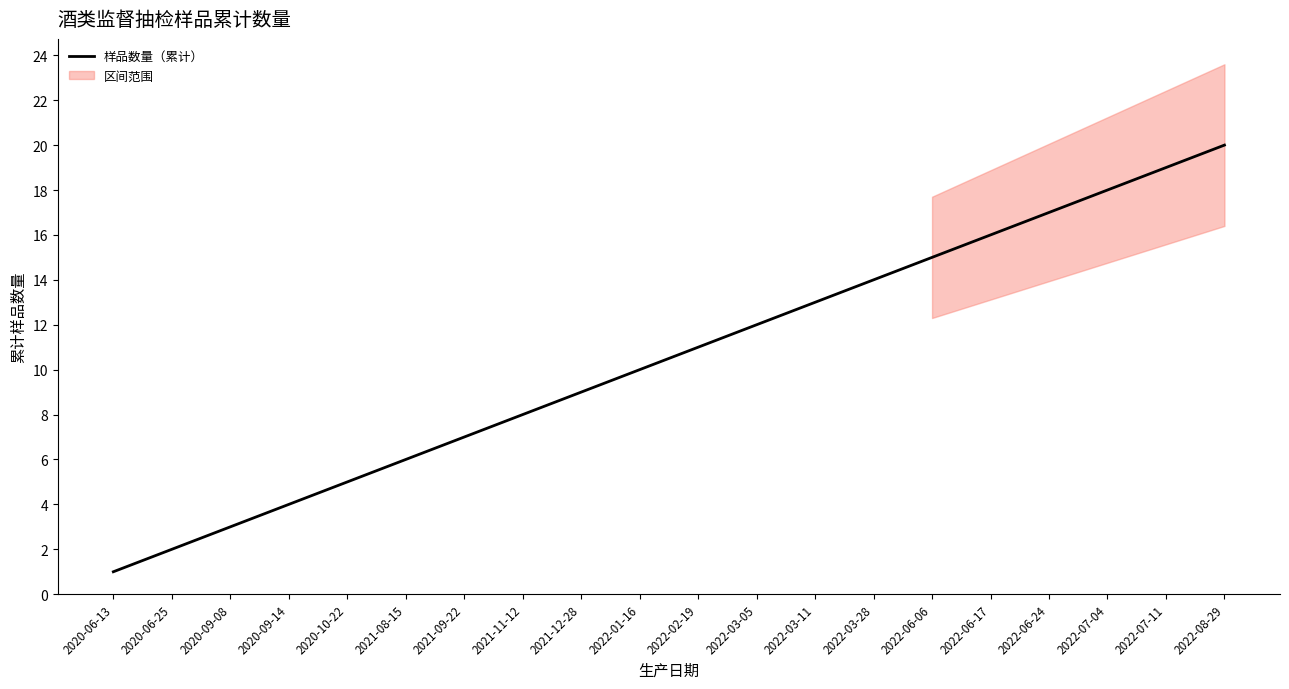

What is the change in value from 2021-12-28 to 2022-03-11?

+4